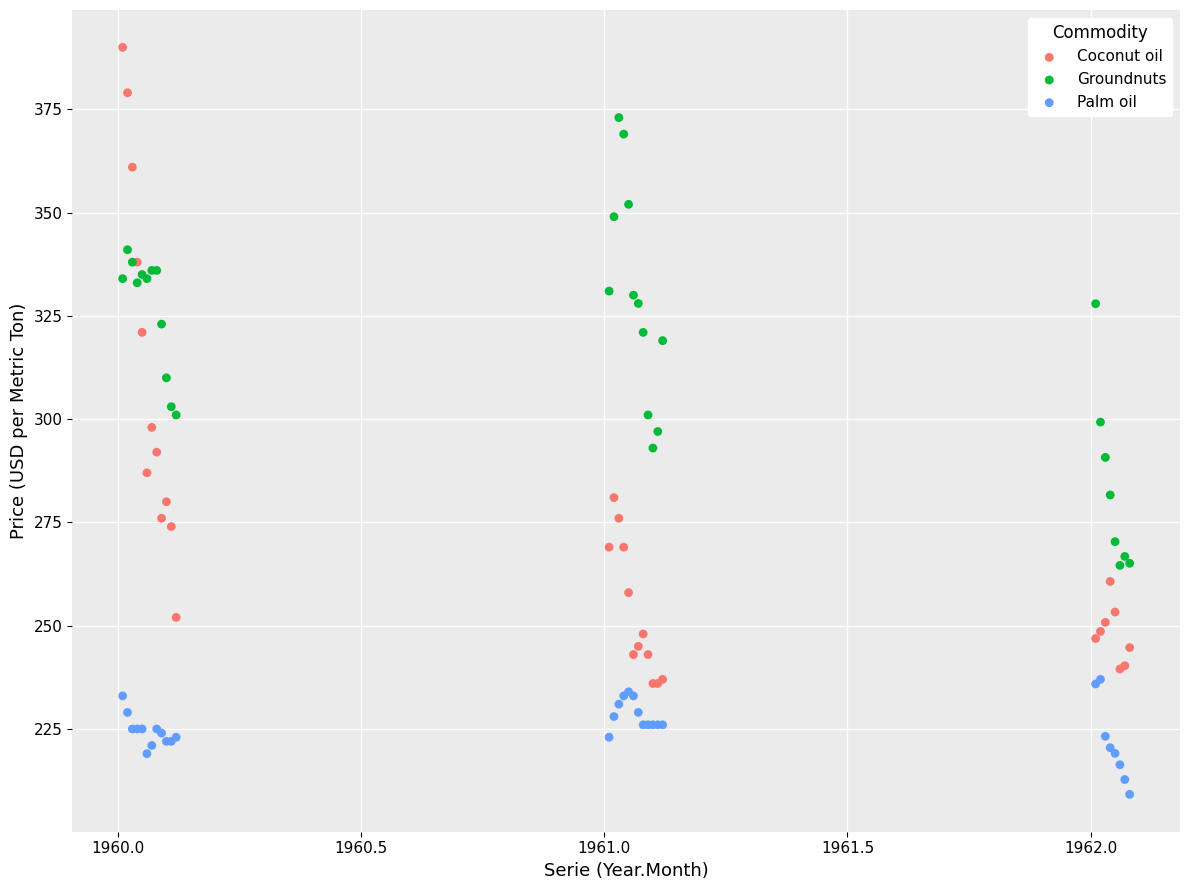

Which series contains the highest Y value?

Coconut oil